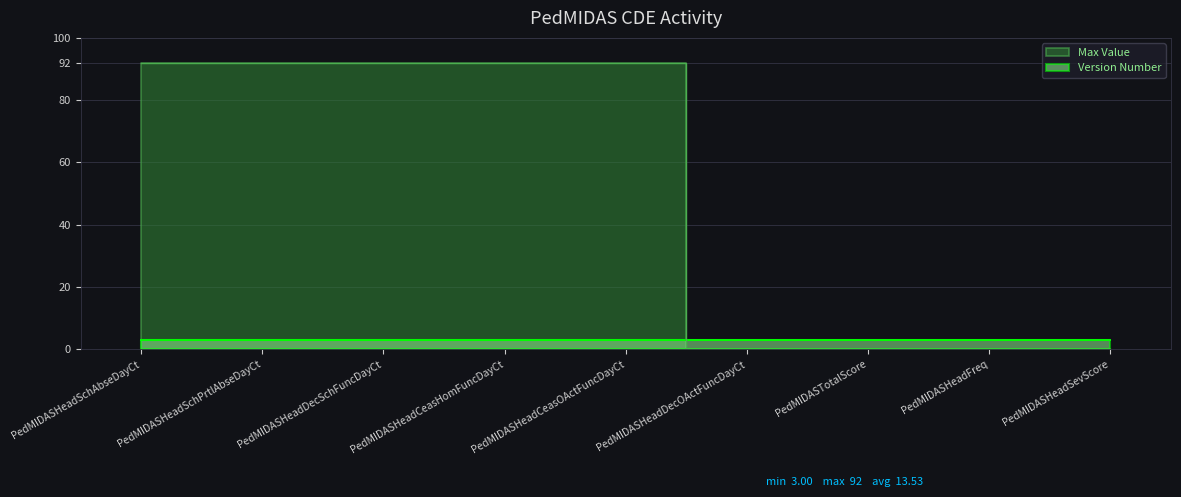

List the labels in order of value, largest first.

PedMIDASHeadSchAbseDayCt, PedMIDASHeadSchPrtlAbseDayCt, PedMIDASHeadDecSchFuncDayCt, PedMIDASHeadCeasHomFuncDayCt, PedMIDASHeadCeasOActFuncDayCt, PedMIDASHeadDecOActFuncDayCt, PedMIDASTotalScore, PedMIDASHeadFreq, PedMIDASHeadSevScore